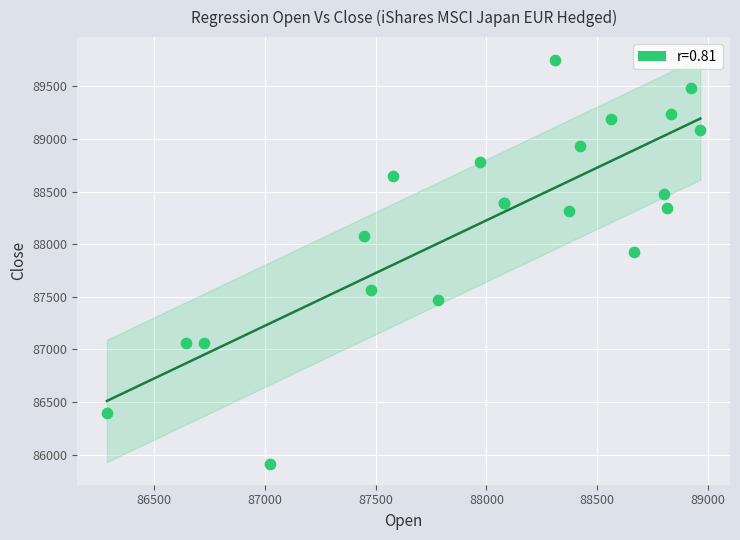

What Y value in the scatter plot is closest to 87829?

87929